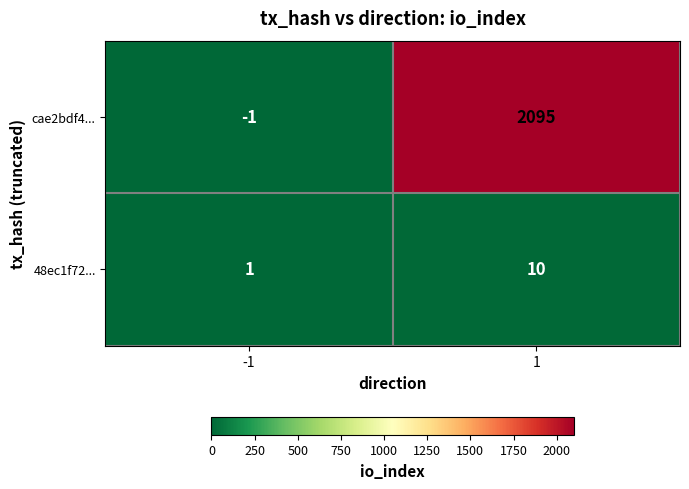

Reading right to left, extract all data points from this chart.

cae2bdf4...: 2095	-1
48ec1f72...: 10	1